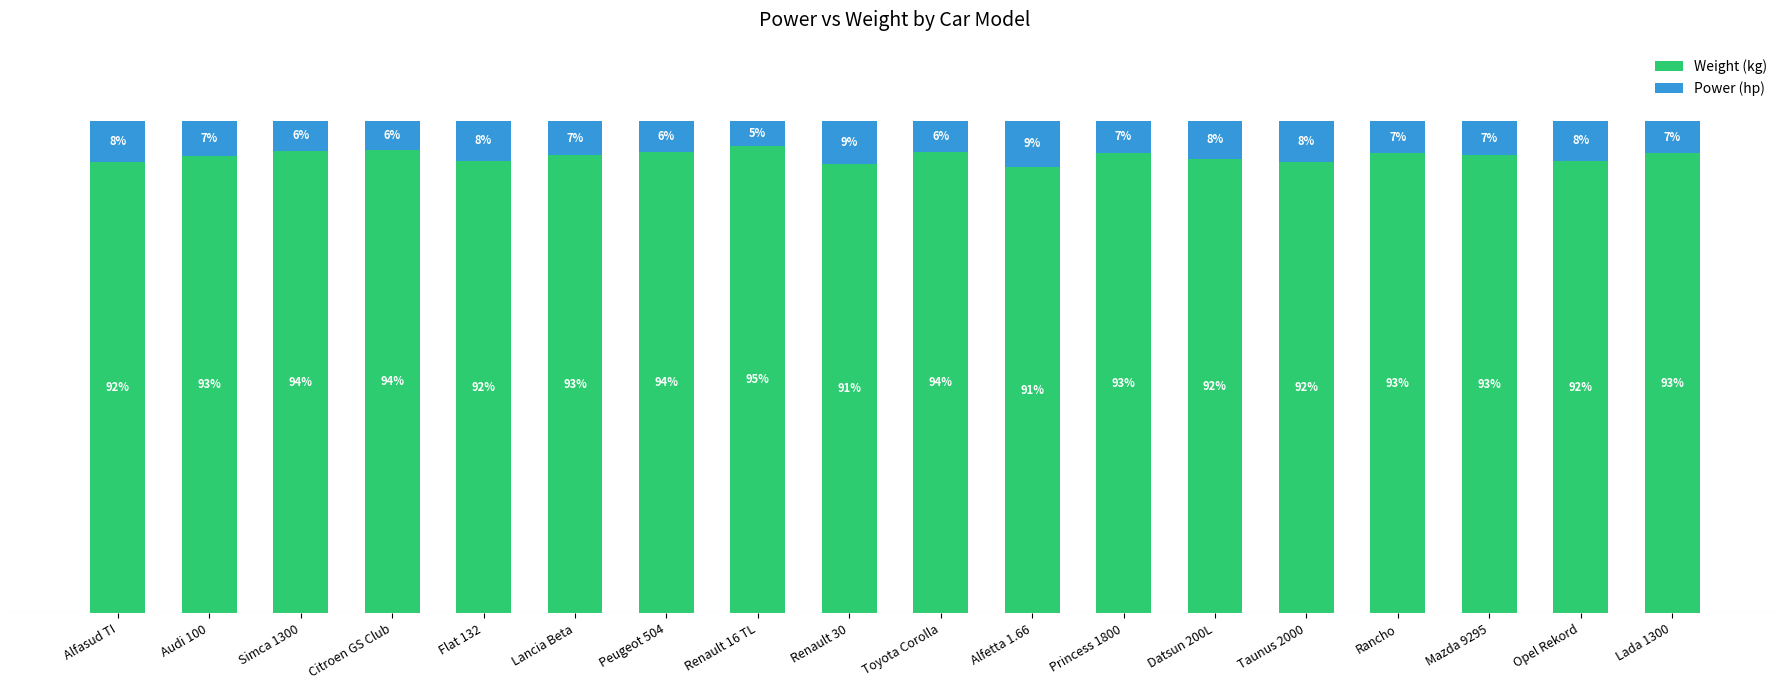

At which label does Weight (kg) reach its peak?

Renault 16 TL